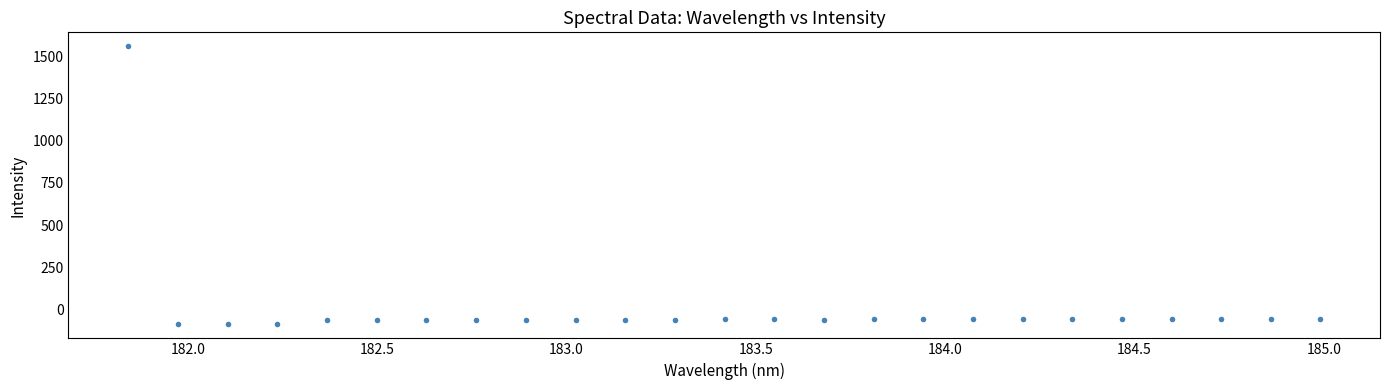

What is the range of Y values (max minus min)?

1645.5